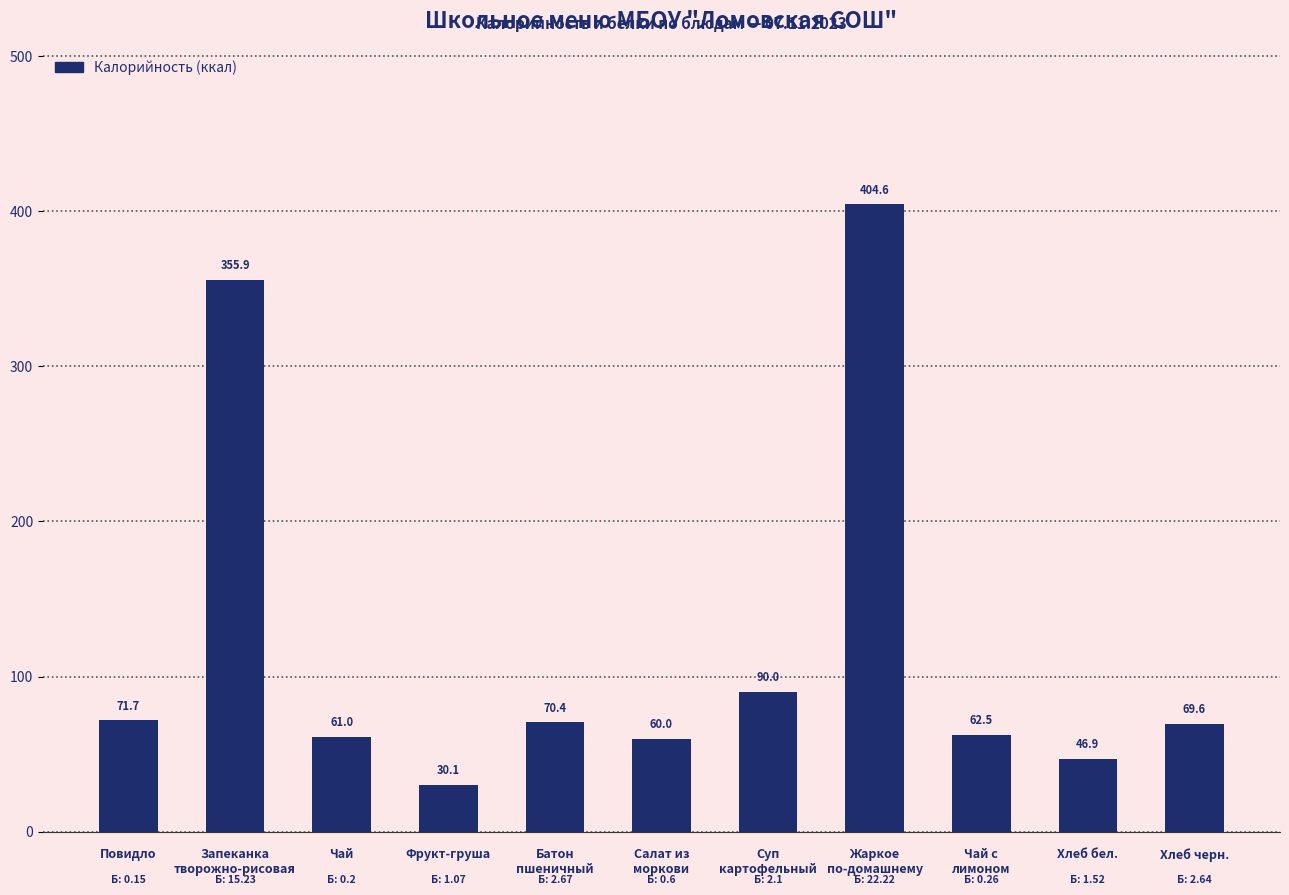

What is the value of the 2nd bar from the left?

355.9